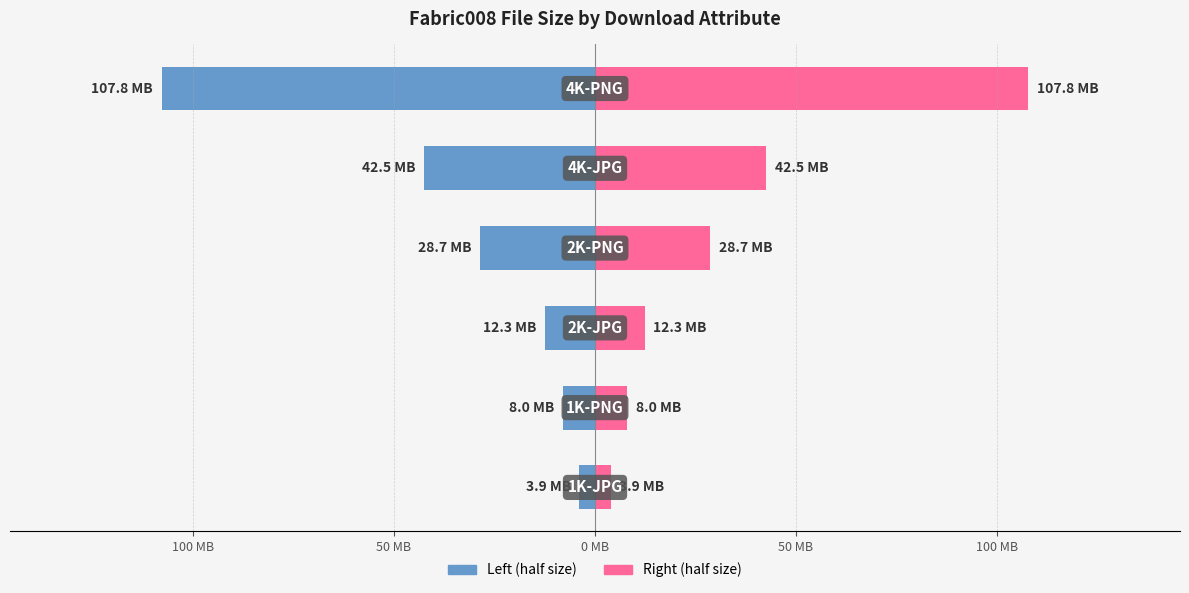

How many series are shown in this chart?

2